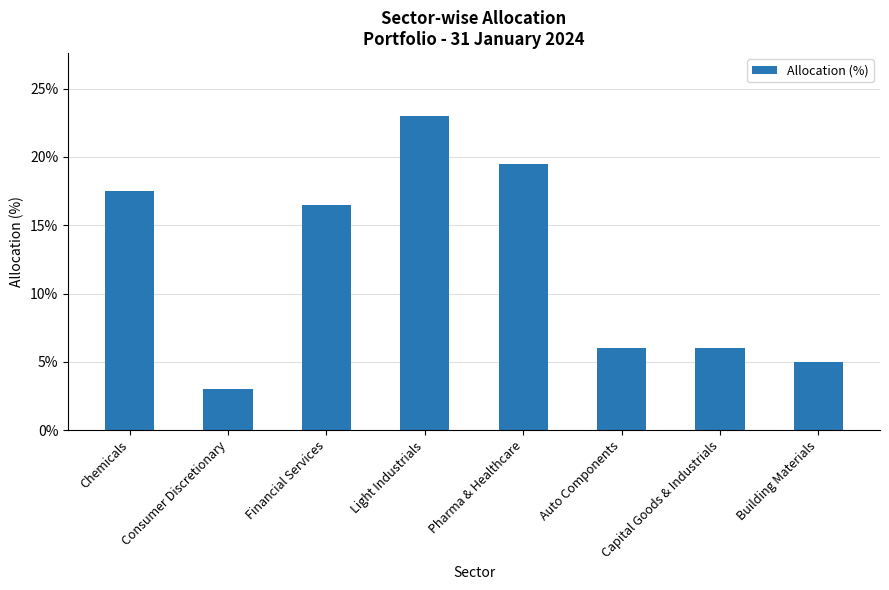

Which has a higher value, Chemicals or Building Materials?

Chemicals